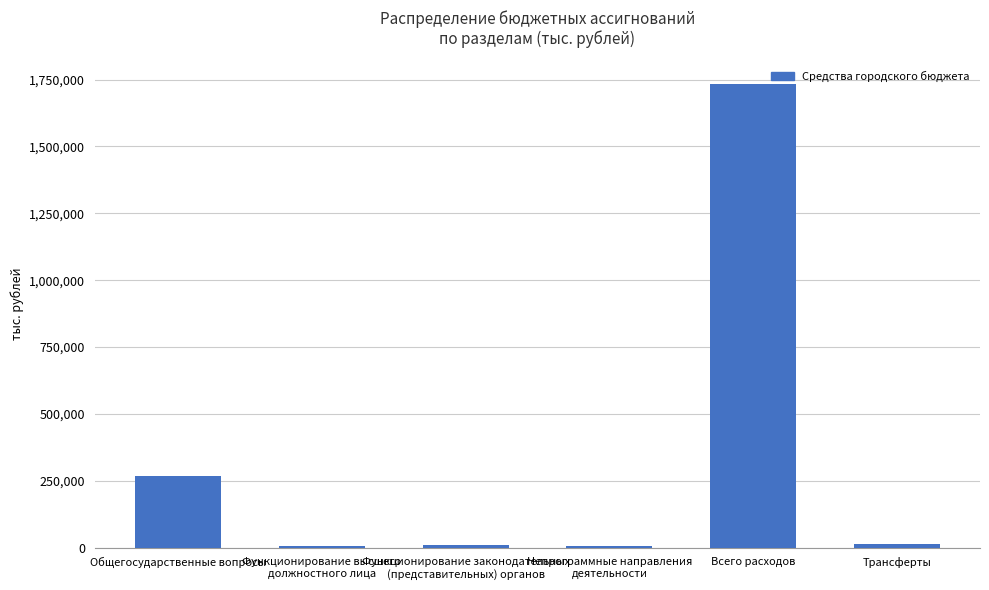

How many values exceed 12867?

3